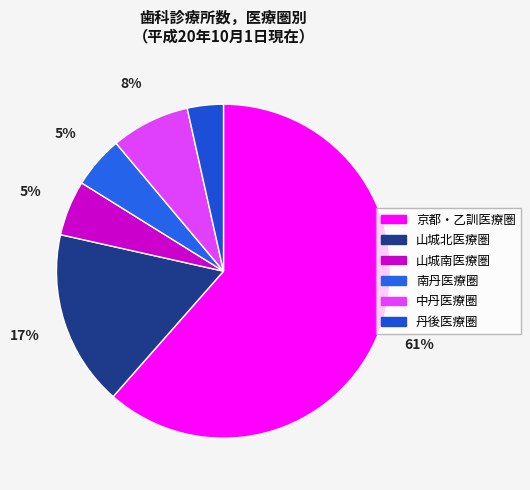

Is 中丹医療圏 the majority of the pie?

No